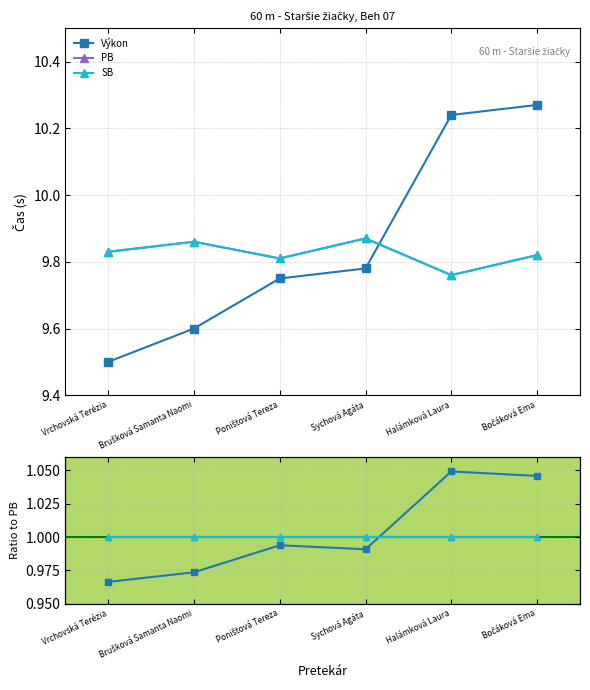

How many lines are shown in the chart?

3